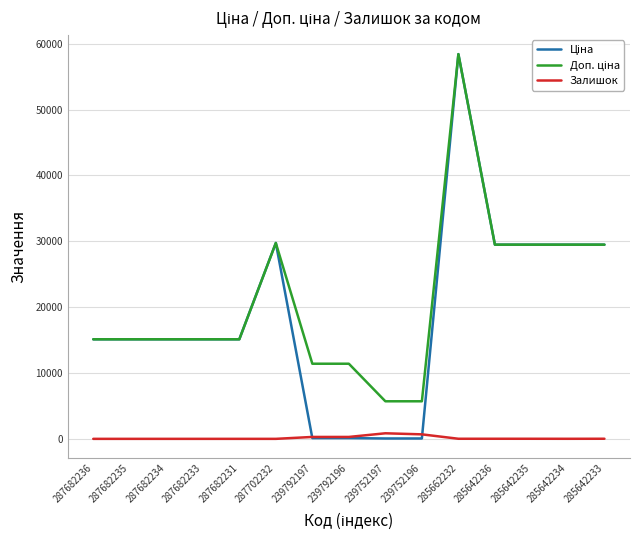

What is the greatest value displayed?

58426.5